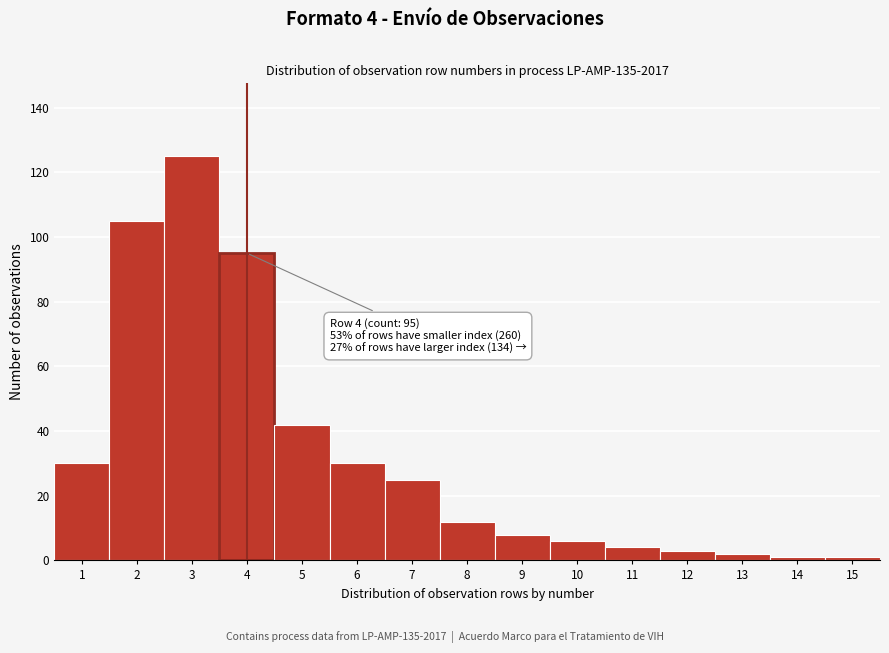

Reading left to right, what are all the values shown in this chart?

1=30	2=105	3=125	4=95	5=42	6=30	7=25	8=12	9=8	10=6	11=4	12=3	13=2	14=1	15=1